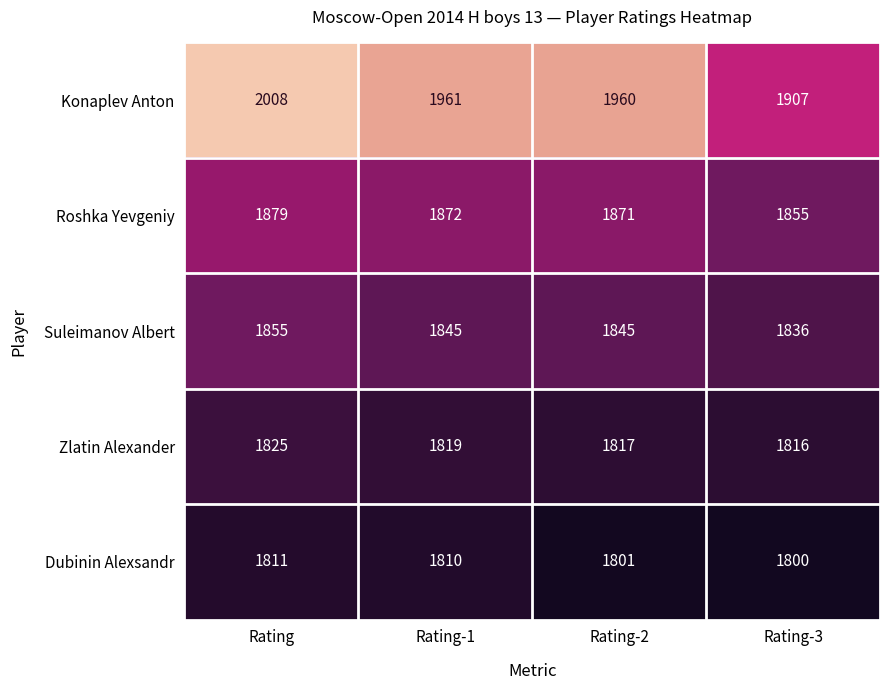

What is the spread (max minus min) of values at Rating-1?

151